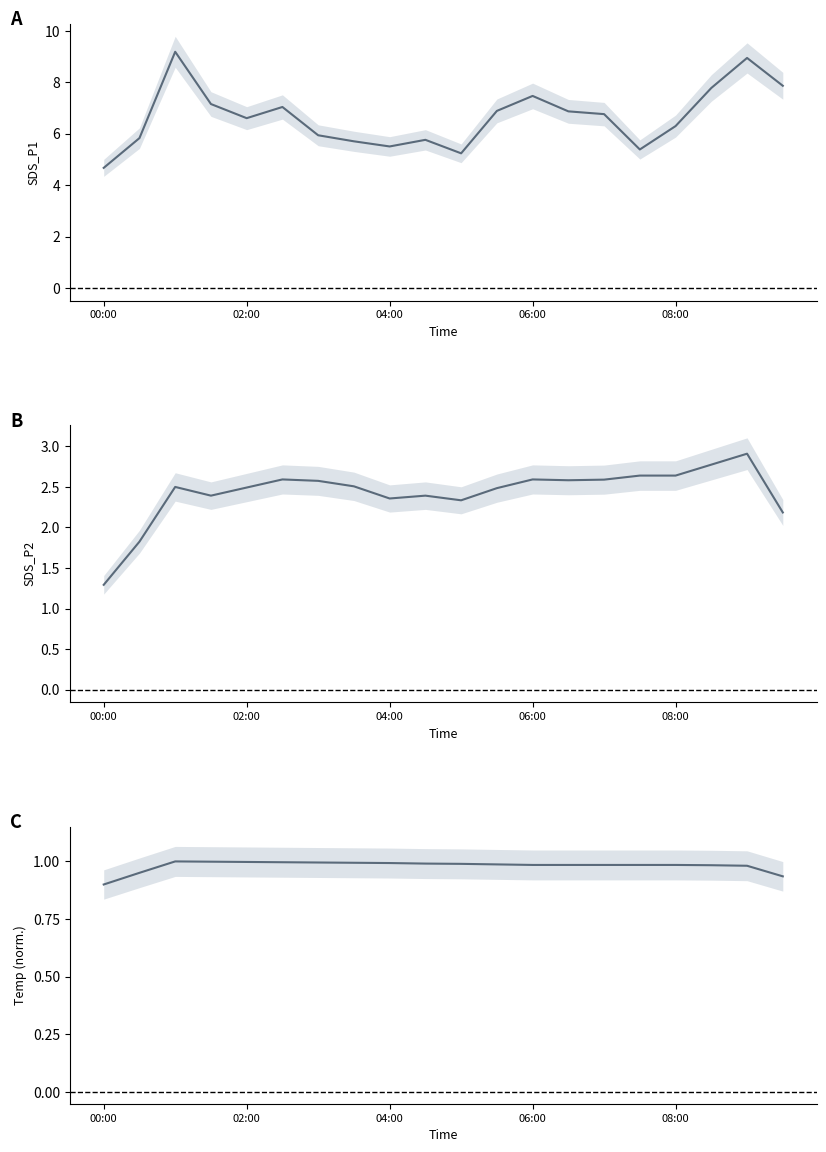

True or false: Temp has a value of 1.0 at 6.

True